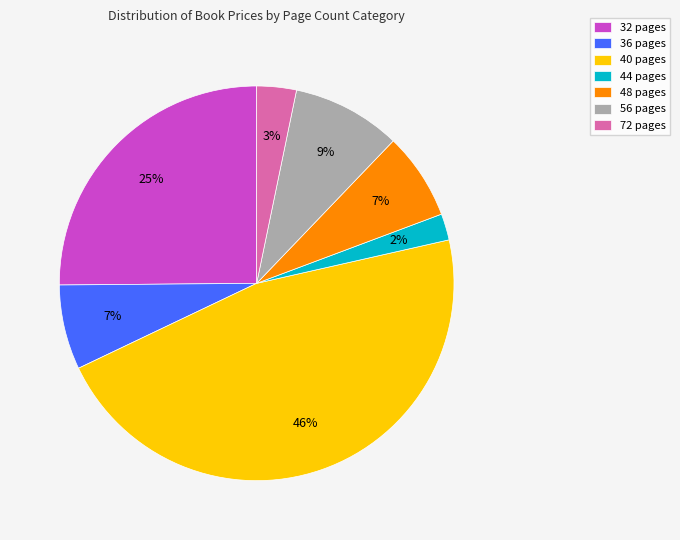

How many segments does this pie chart have?

7